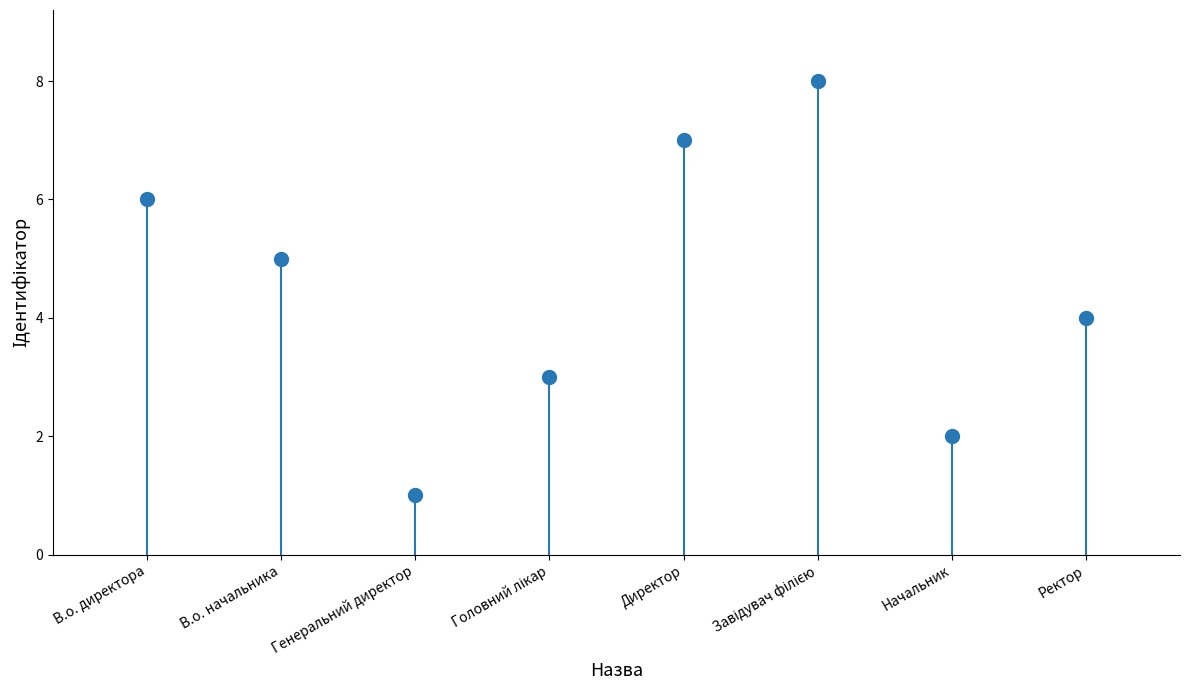

Between Головний лікар and Генеральний директор, which is larger?

Головний лікар